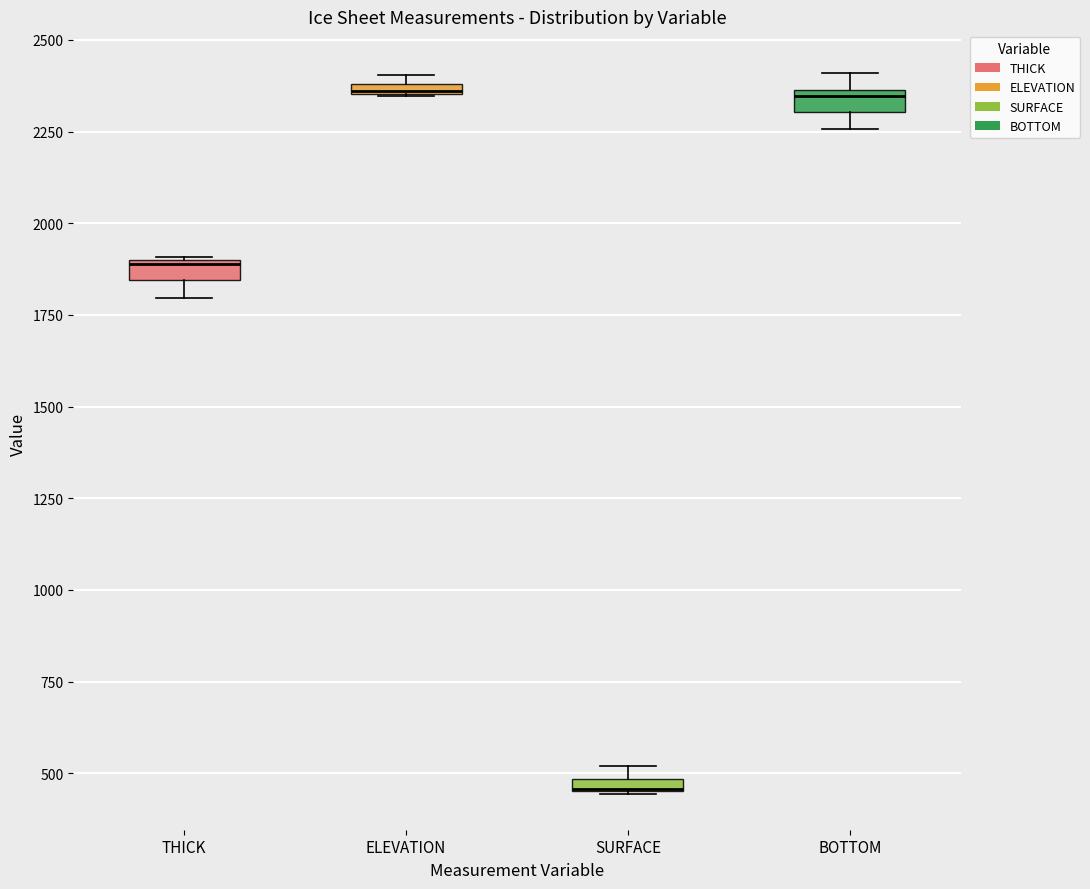

Where is the lower edge of the box for THICK on the y-axis? The values are not printed on the chart, so give them approximately, as read against the axis.

1850